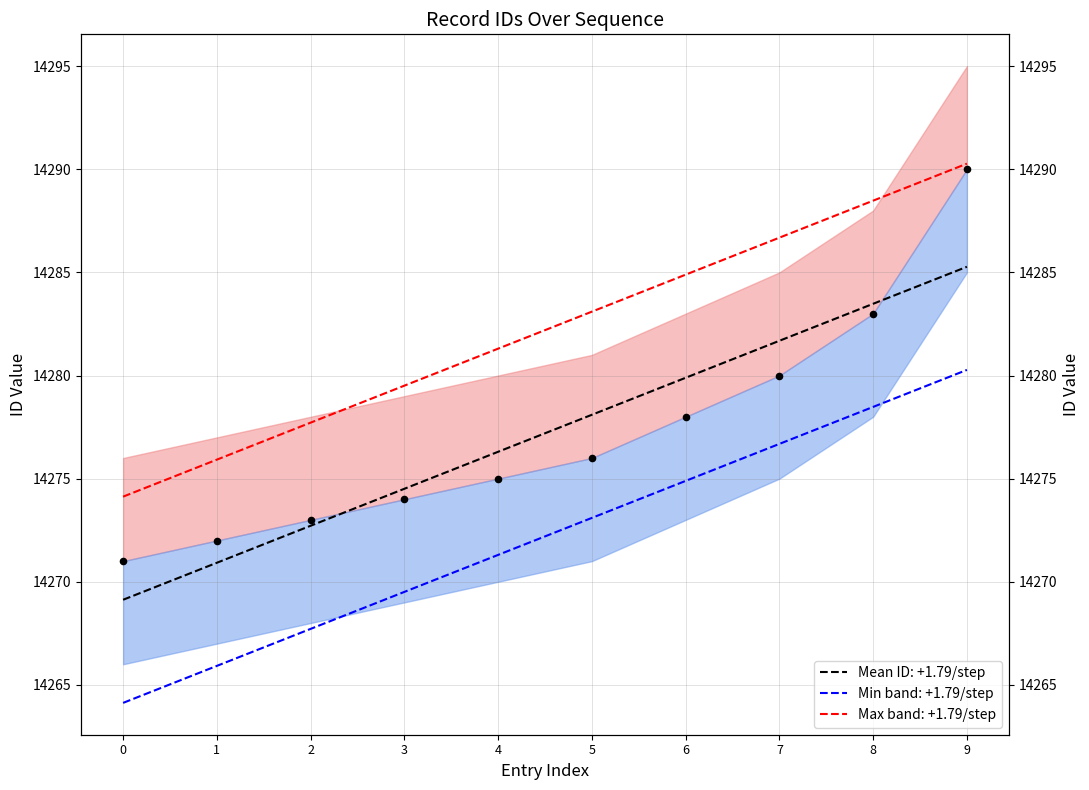

Which has a higher value, 2 or 5?

5